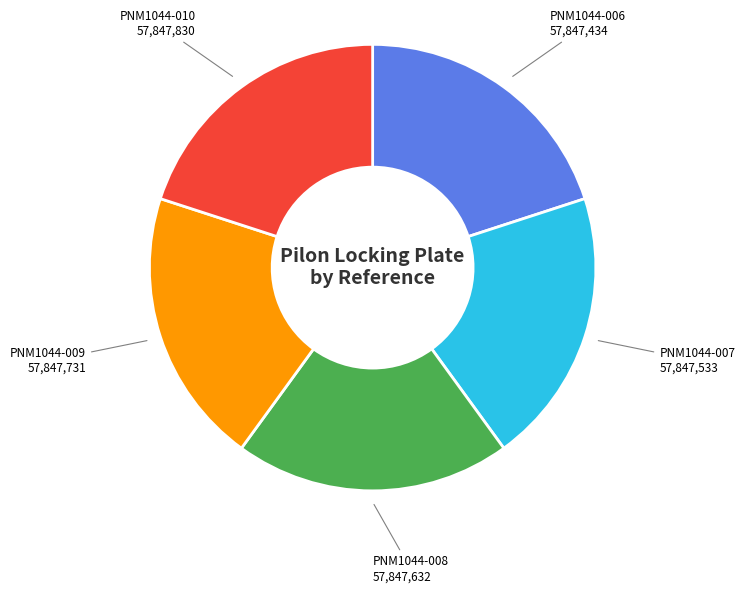

What is the ratio of the value at PNM1044-009 to the value at PNM1044-007?

1.0